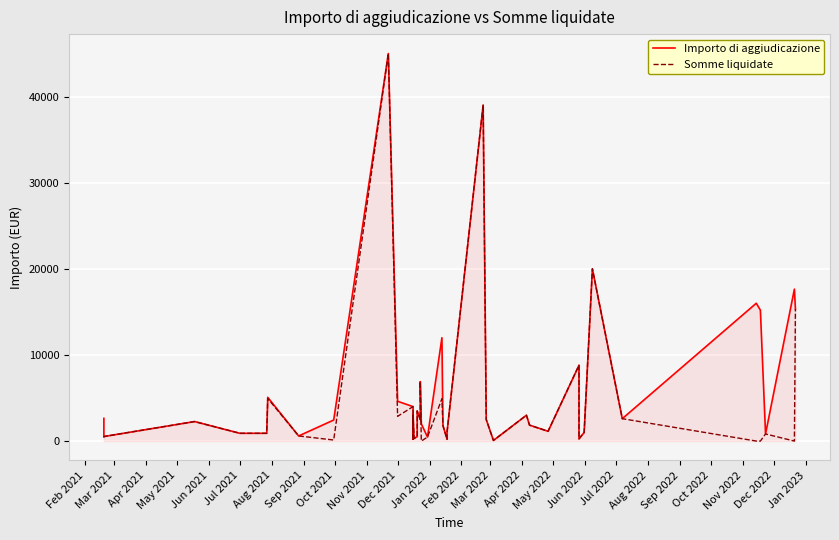

What is the label of the 37th point from the right?

Jul 2021